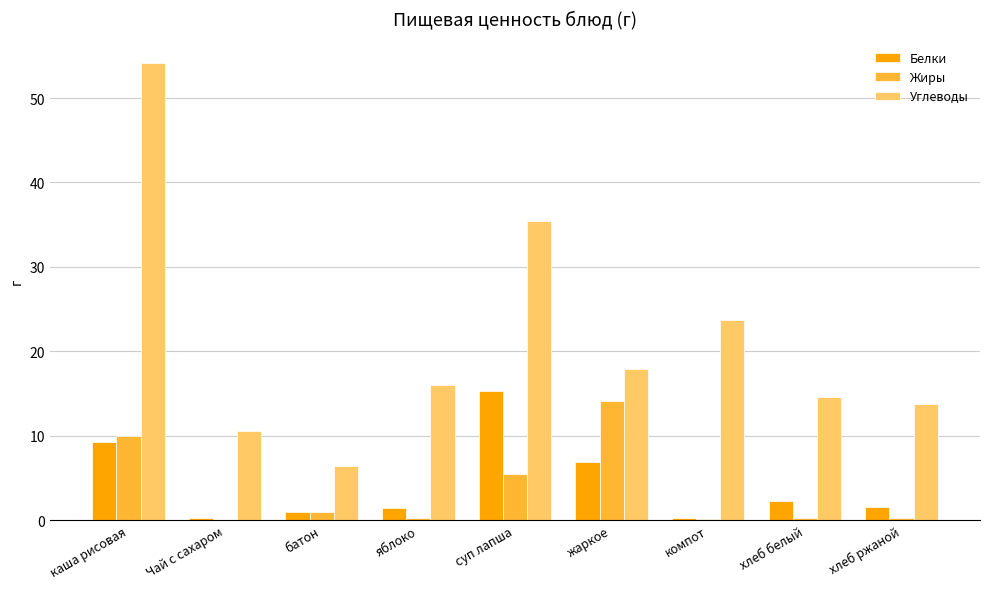

What is the total value across all series at жаркое?

38.9